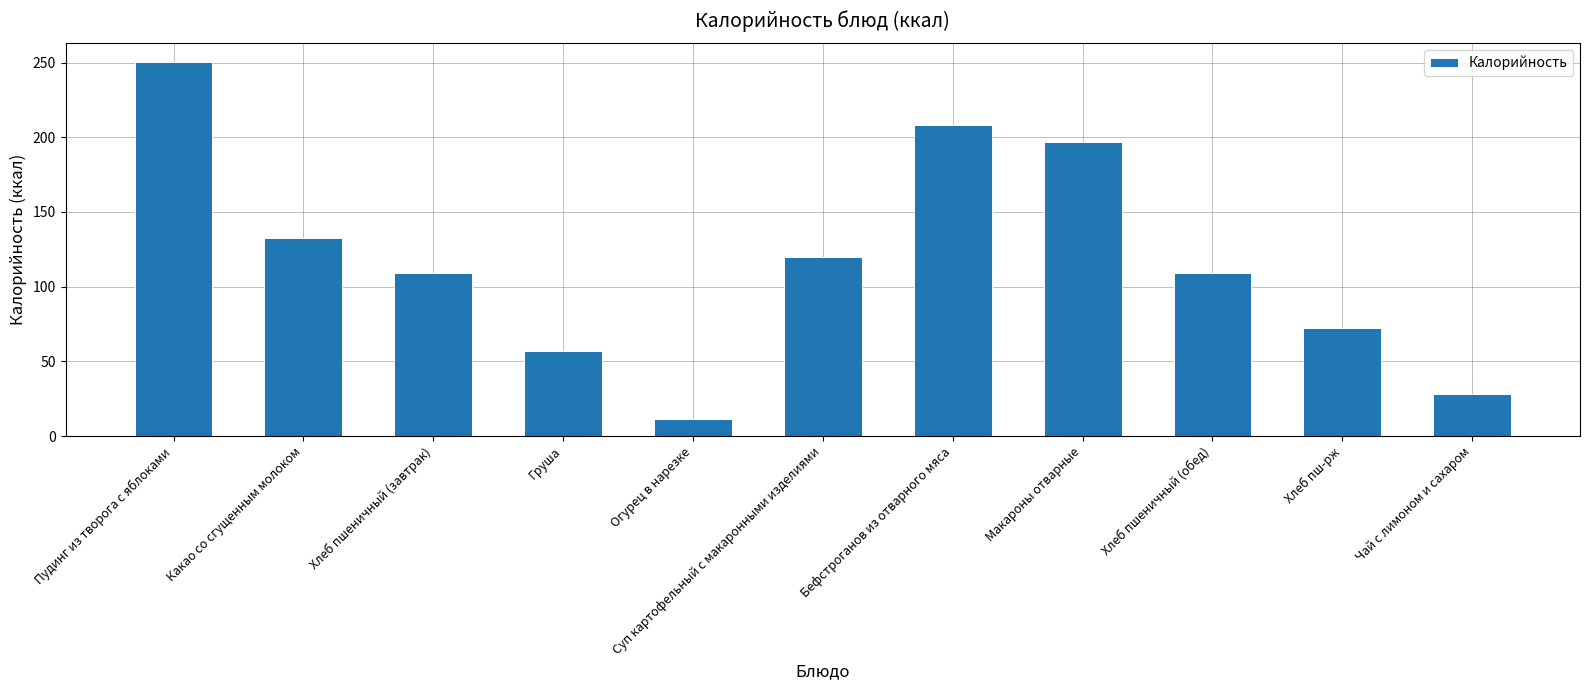

The chart shows a value of 274.3 at Макароны отварные. True or false?

False